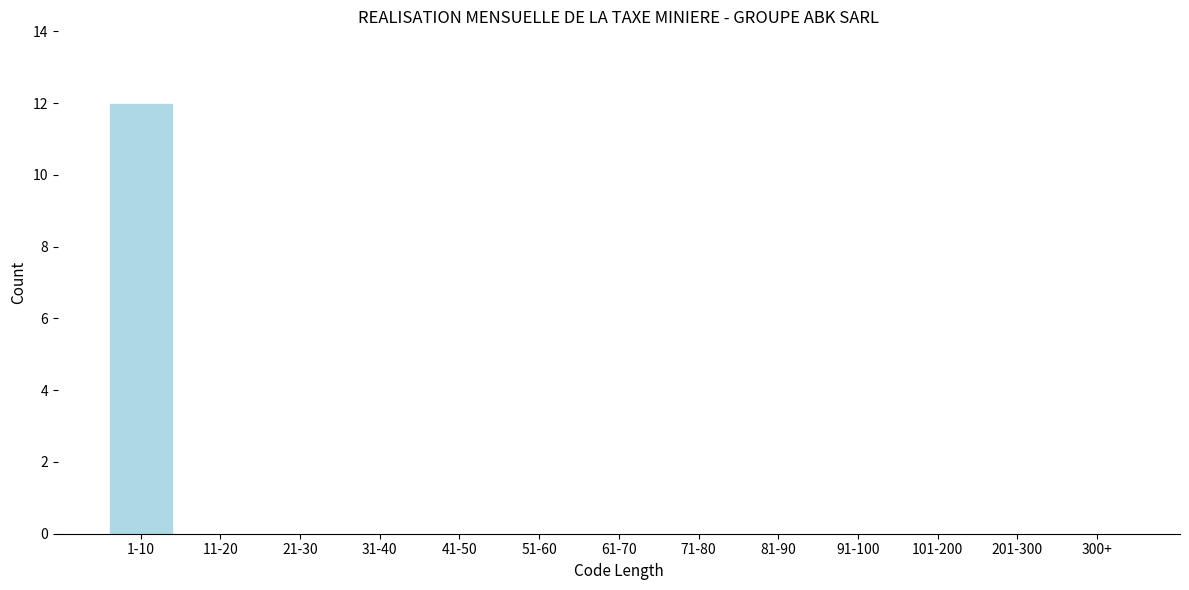

Reading right to left, list all the values displayed in this chart.

300+=0	201-300=0	101-200=0	91-100=0	81-90=0	71-80=0	61-70=0	51-60=0	41-50=0	31-40=0	21-30=0	11-20=0	1-10=12